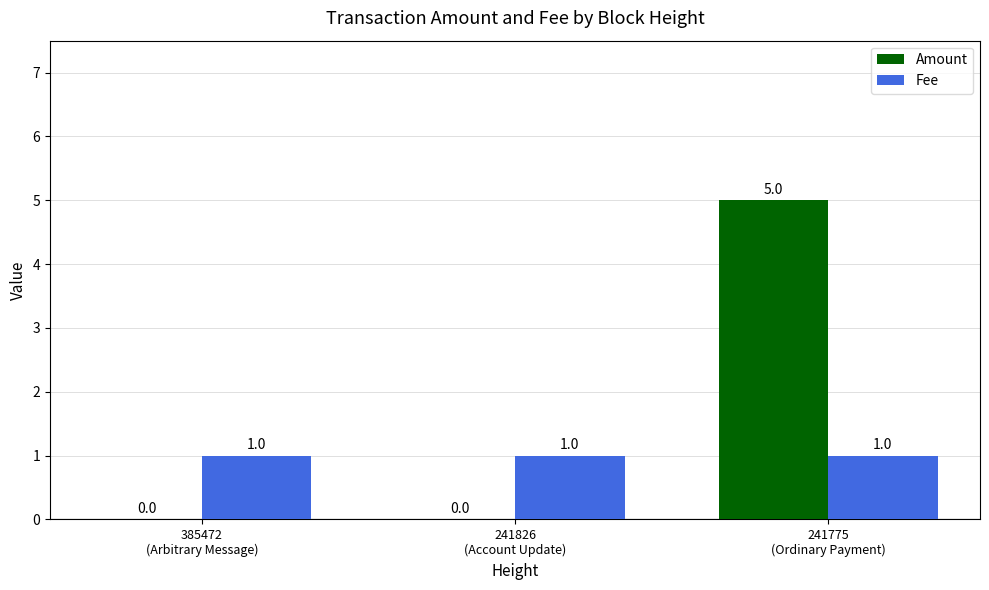

Reading right to left, list all the values displayed in this chart.

Amount: 241775
(Ordinary Payment)=5	241826
(Account Update)=0	385472
(Arbitrary Message)=0
Fee: 241775
(Ordinary Payment)=1	241826
(Account Update)=1	385472
(Arbitrary Message)=1